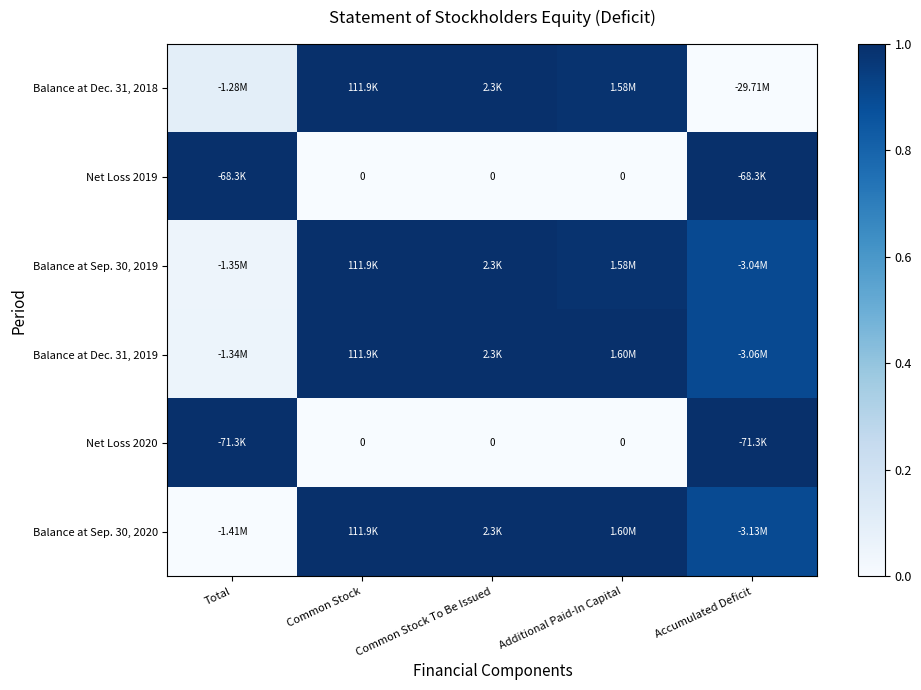

How many data points does each series have?

5